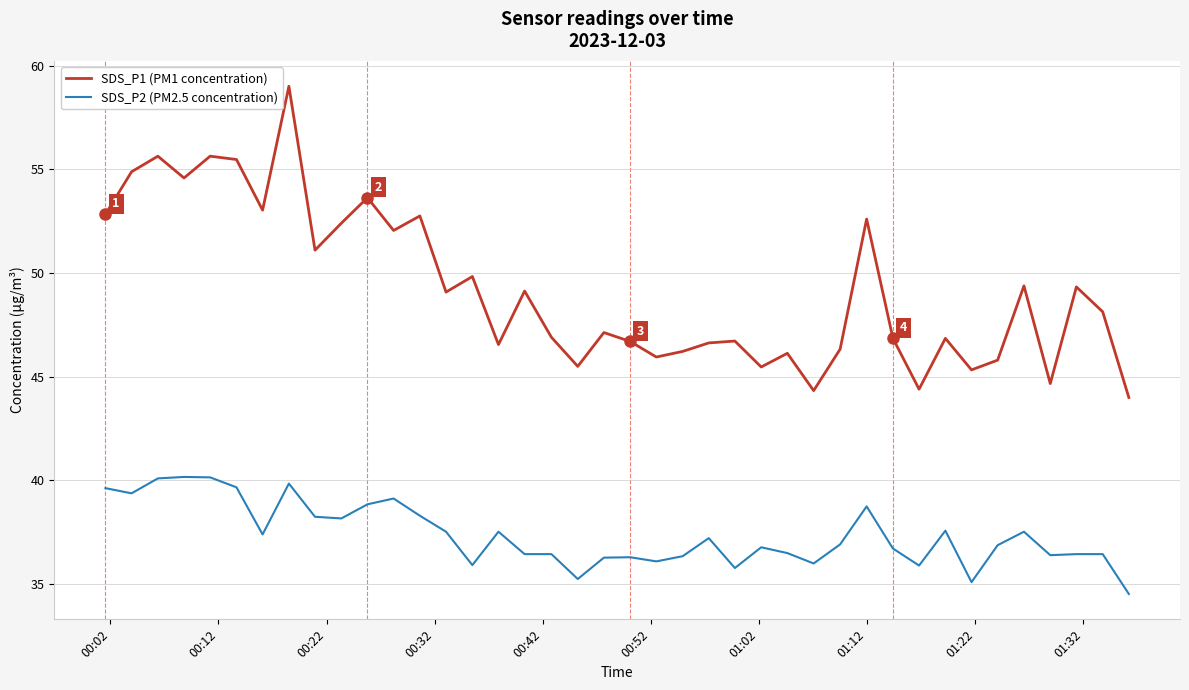

What is the difference between the maximum and minimum values in the SDS_P2 (PM2.5 concentration) series?

5.6